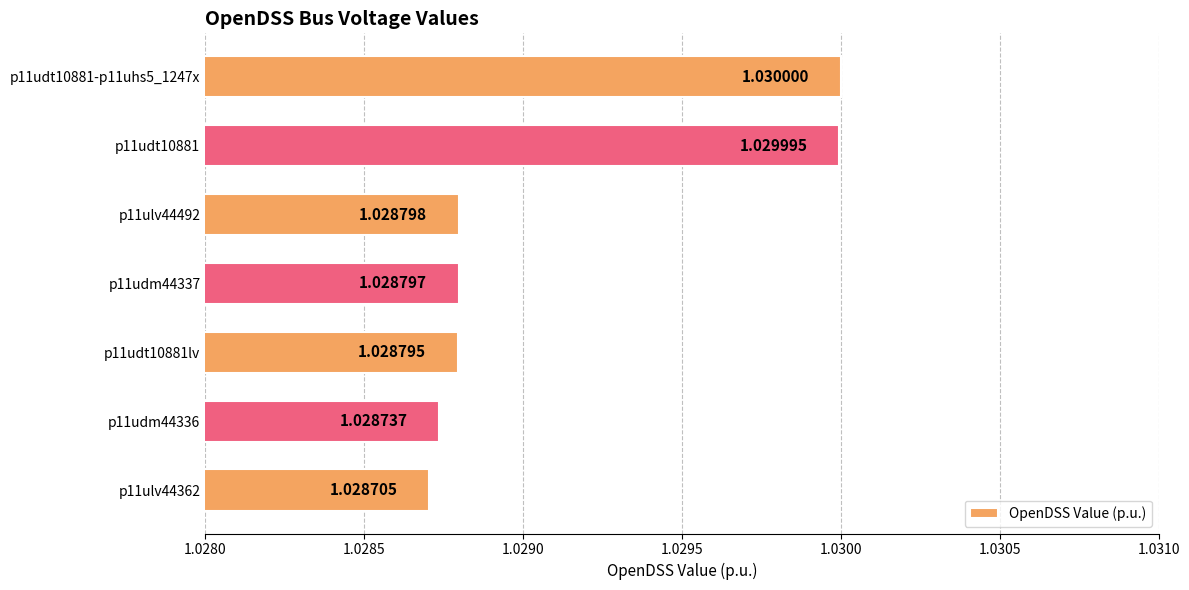

List the labels in order of value, smallest first.

p11ulv44362, p11udm44336, p11udt10881lv, p11udm44337, p11ulv44492, p11udt10881, p11udt10881-p11uhs5_1247x